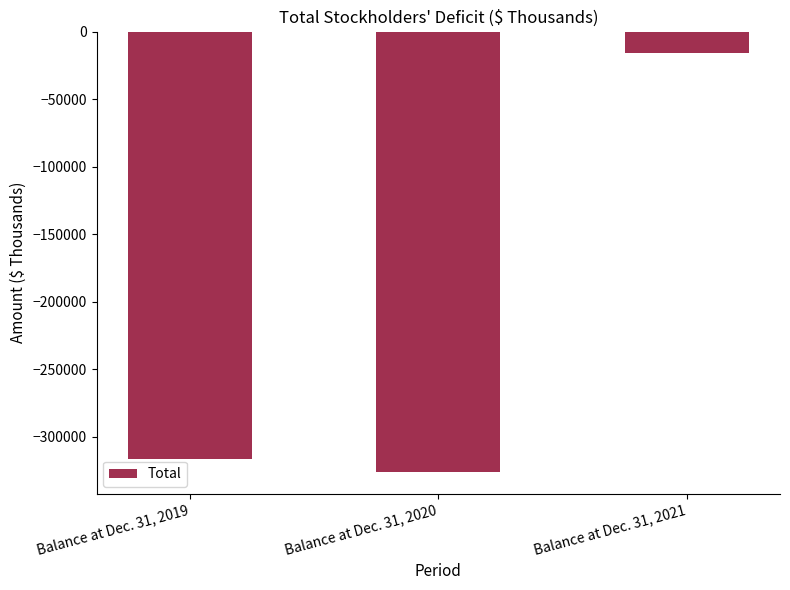

What is the sum of the values at Balance at Dec. 31, 2021 and Balance at Dec. 31, 2020?

-341699